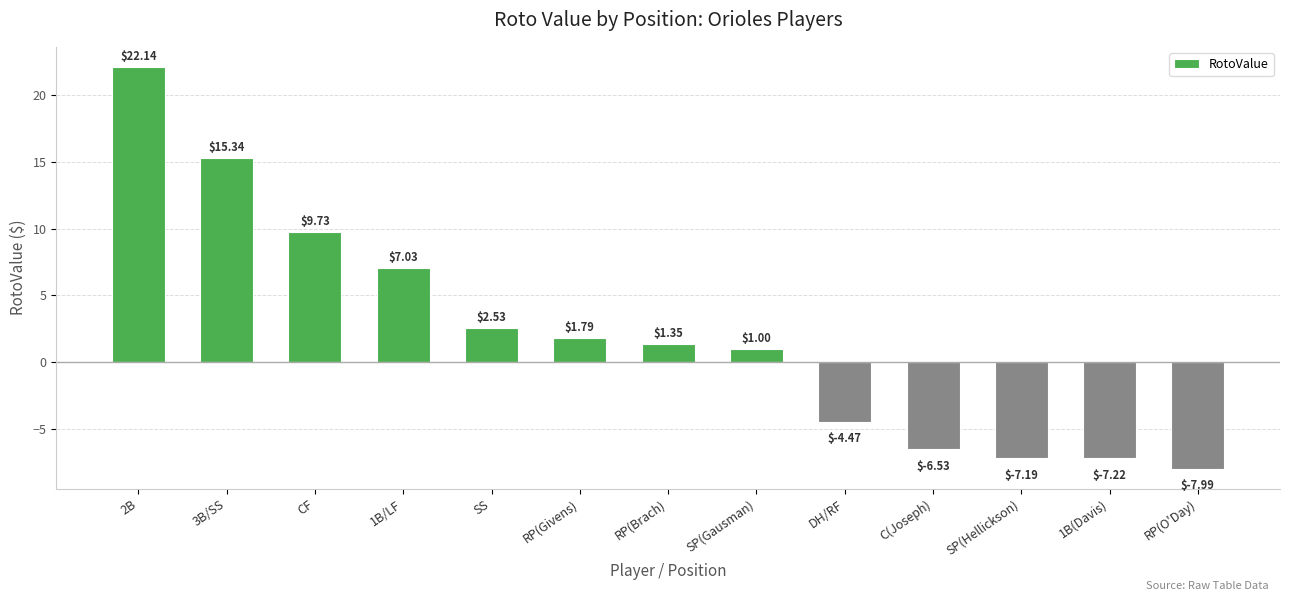

Between SP(Gausman) and RP(Givens), which is larger?

RP(Givens)